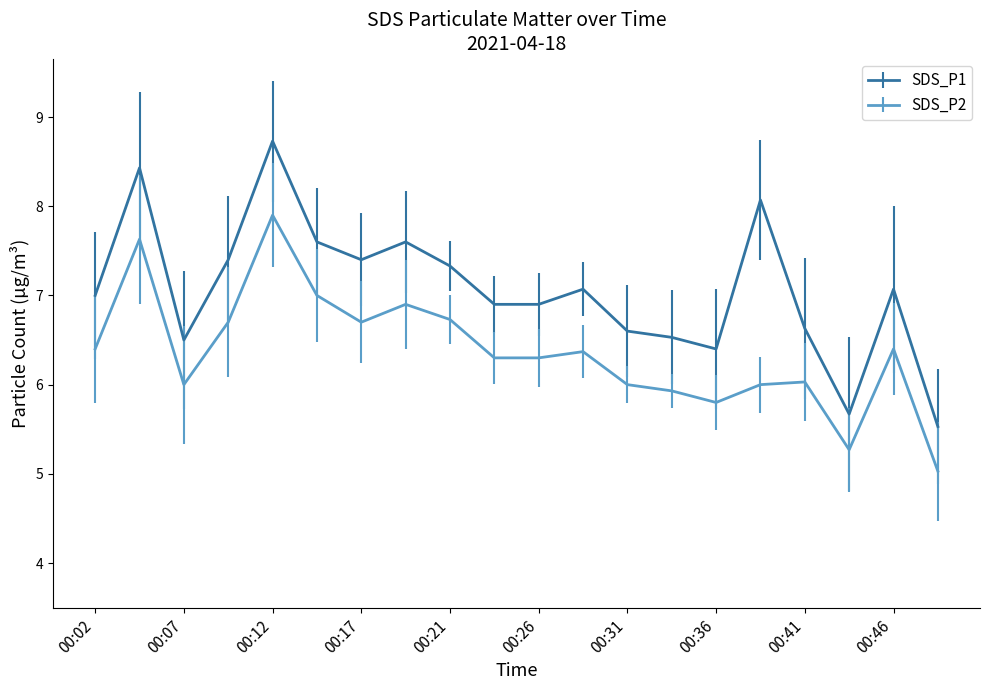

What is the maximum value shown in the chart?

8.7